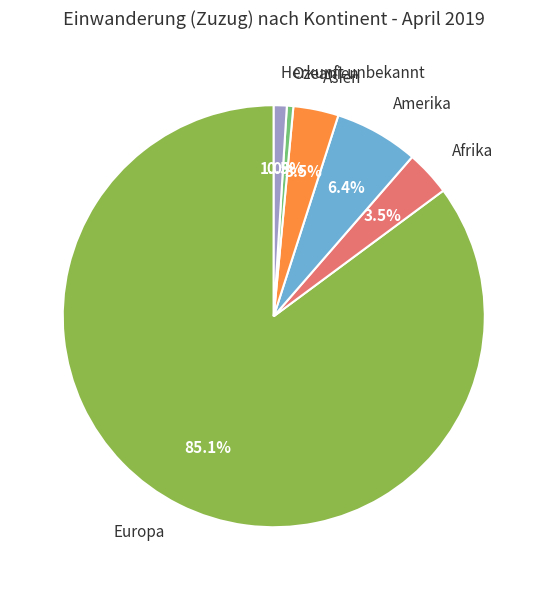

Which category has the biggest portion of the pie?

Europa